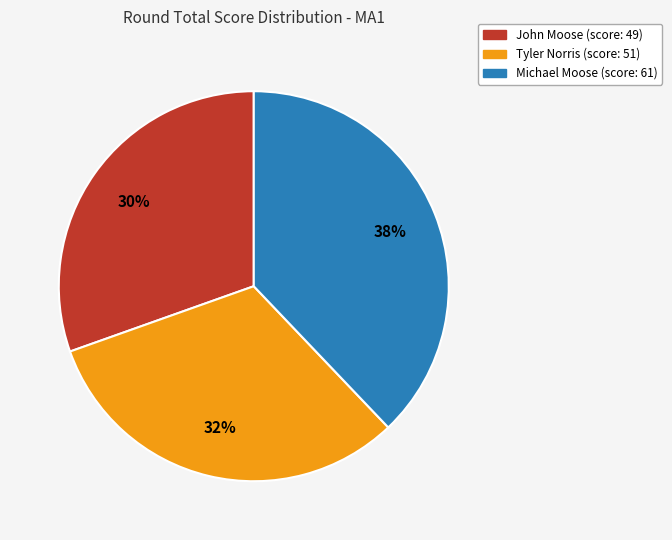

Which category has the smallest portion of the pie?

John Moose